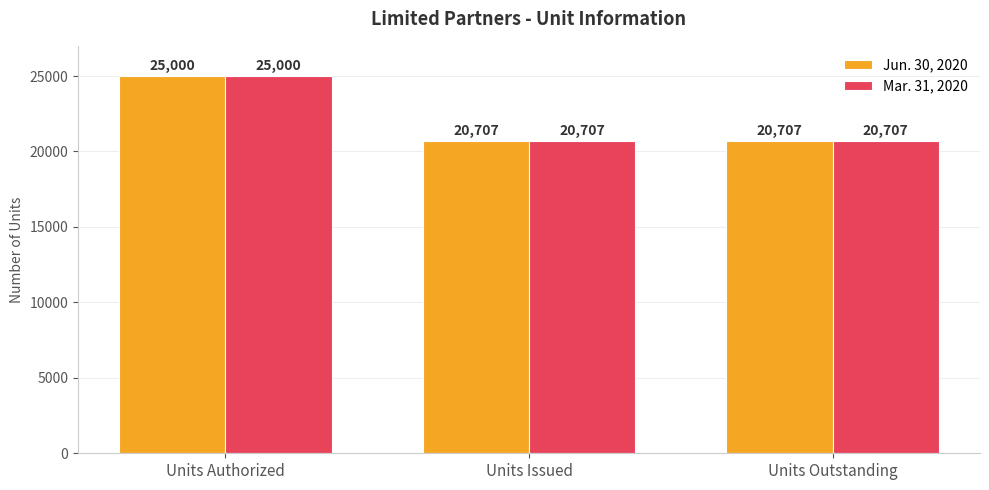

Reading left to right, transcribe all the data shown in this chart.

Jun. 30, 2020: 25000	20707	20707
Mar. 31, 2020: 25000	20707	20707